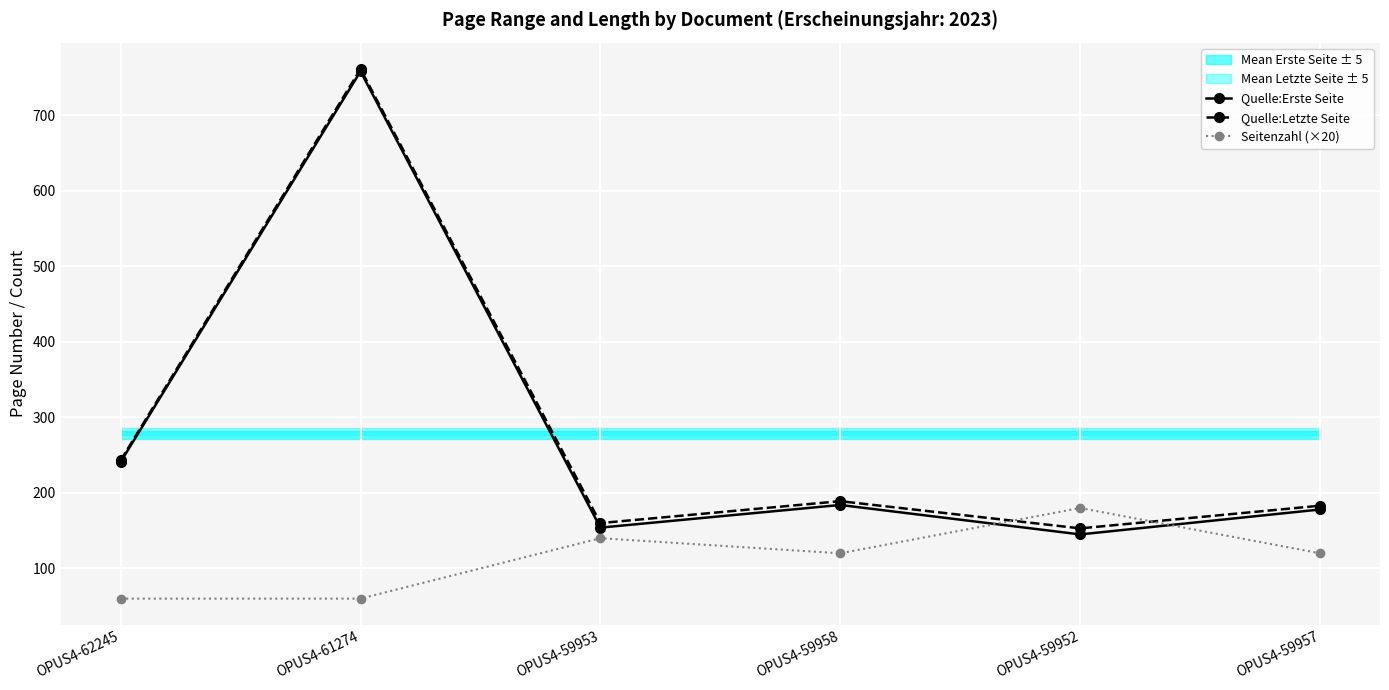

Reading left to right, extract all data points from this chart.

Quelle:Erste Seite: OPUS4-62245=241	OPUS4-61274=758	OPUS4-59953=154	OPUS4-59958=184	OPUS4-59952=145	OPUS4-59957=178
Quelle:Letzte Seite: OPUS4-62245=243	OPUS4-61274=761	OPUS4-59953=160	OPUS4-59958=189	OPUS4-59952=153	OPUS4-59957=183
Seitenzahl (×20): OPUS4-62245=60	OPUS4-61274=60	OPUS4-59953=140	OPUS4-59958=120	OPUS4-59952=180	OPUS4-59957=120